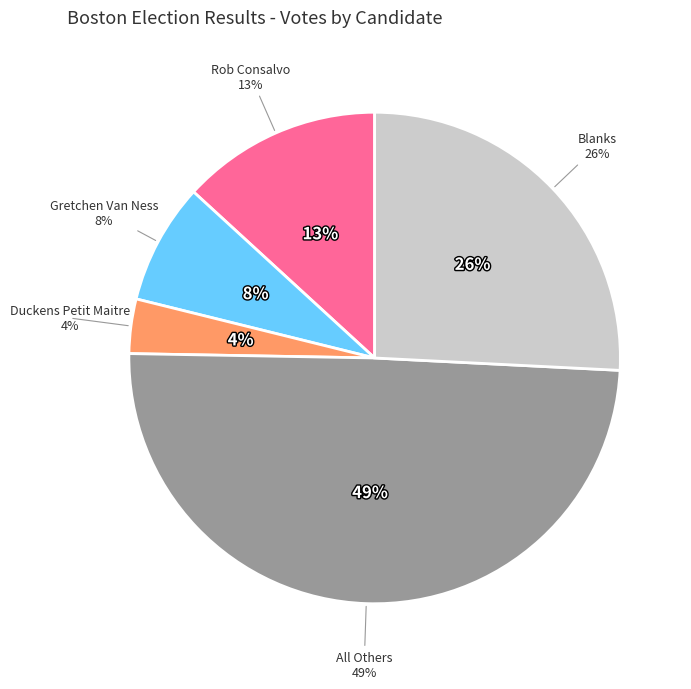

What is the largest slice in the pie chart?

All Others